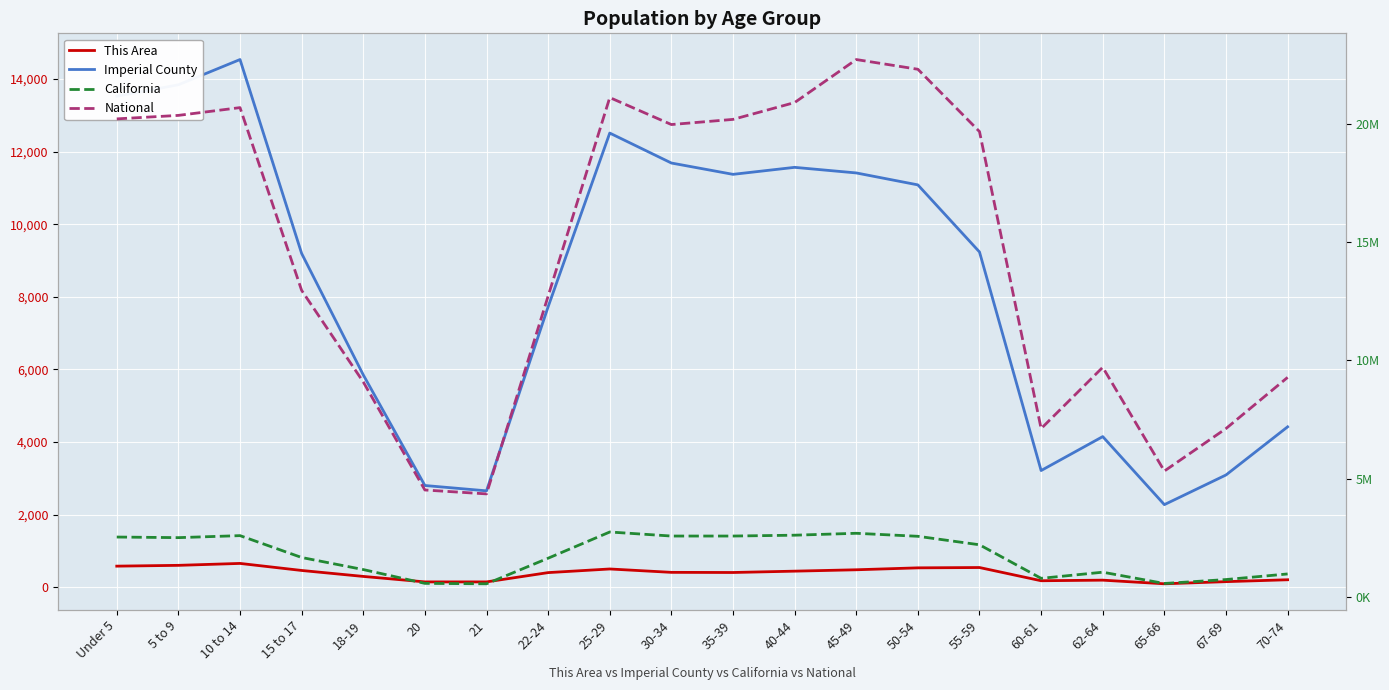

Does the chart display data point markers on the line(s)?

No